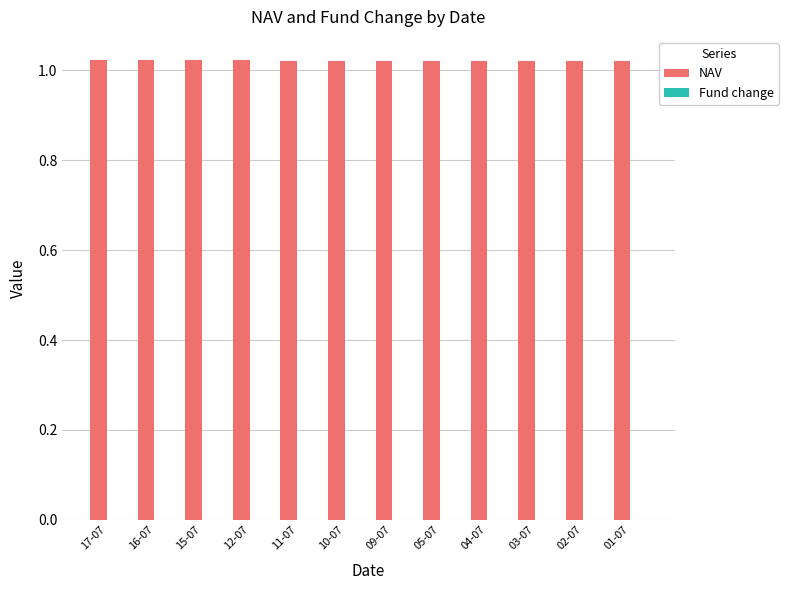

How many NAV values are between 1 and 2?

12